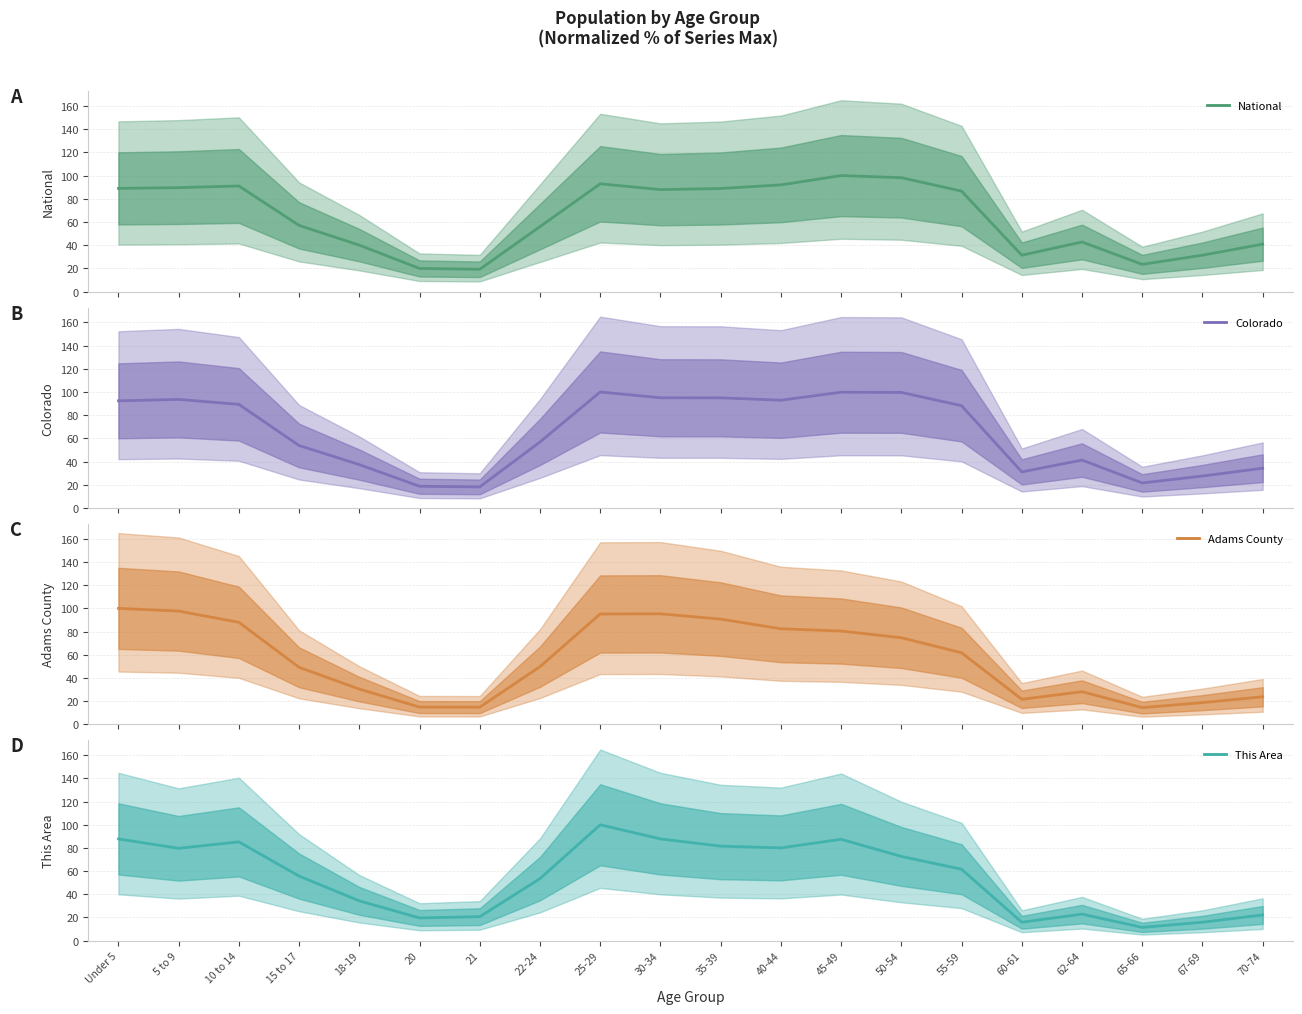

Which series changed the most between Under 5 and 67-69?

Adams County